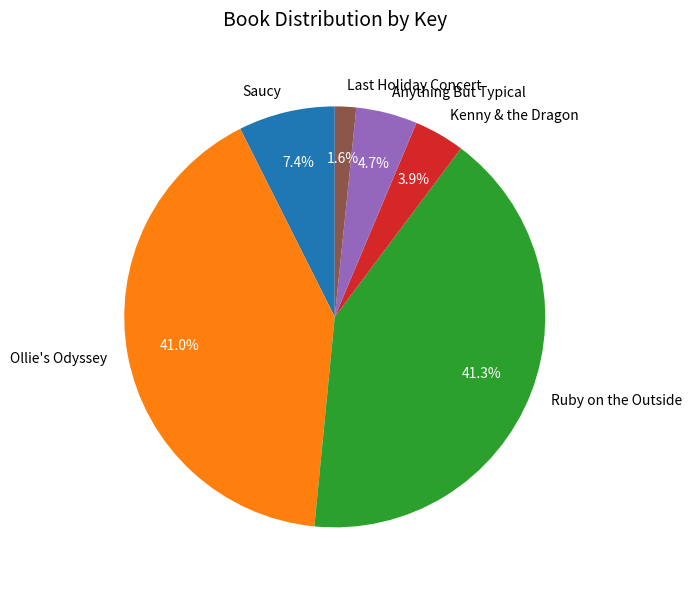

Is there any slice that represents more than half of the pie?

No